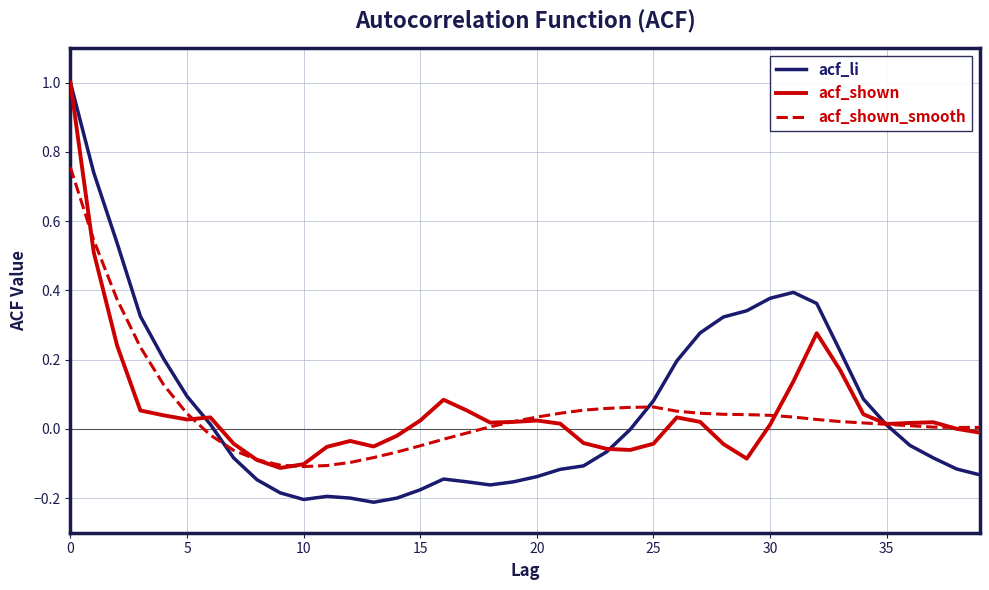

What is the greatest value displayed?

1.0